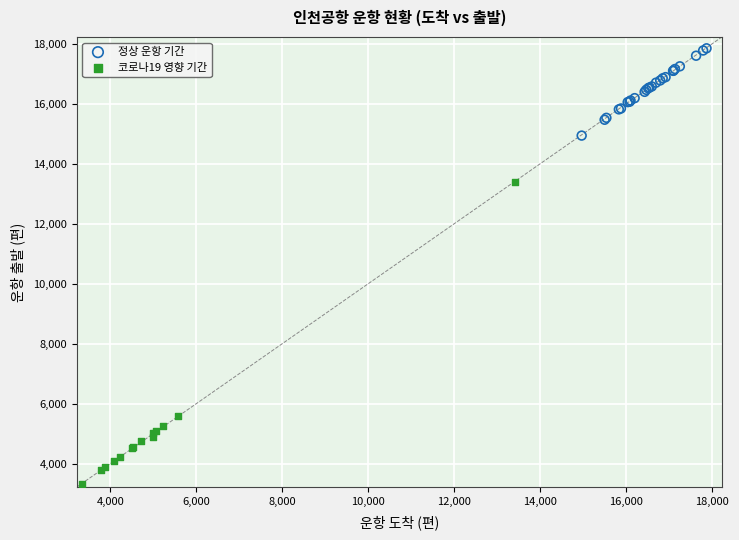

Which series contains the lowest Y value?

코로나19 영향 기간